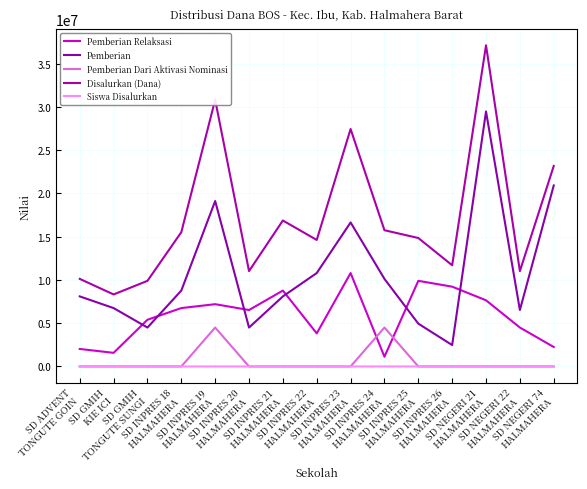

The value of Pemberian Dari Aktivasi Nominasi at SD INPRES 25
HALMAHERA is 3126072. True or false?

False